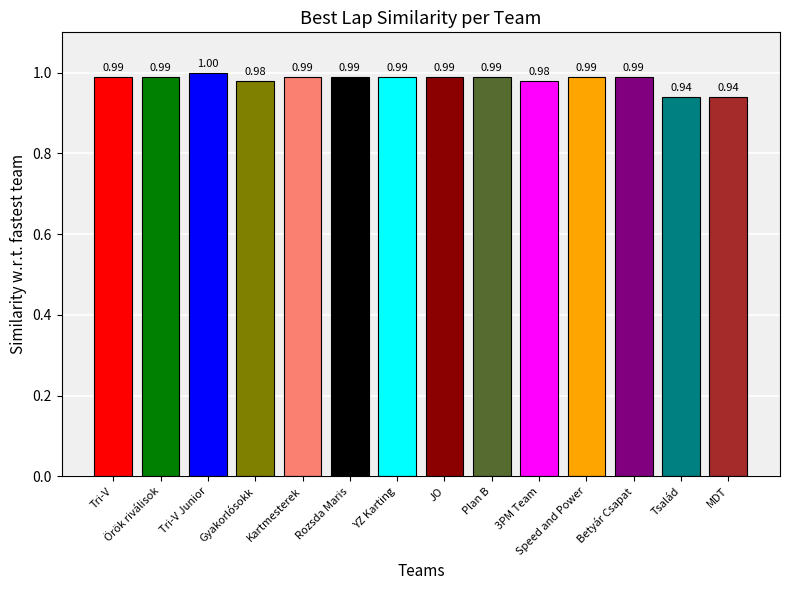

True or false: the data shows 1.0 at 3PM Team.

True